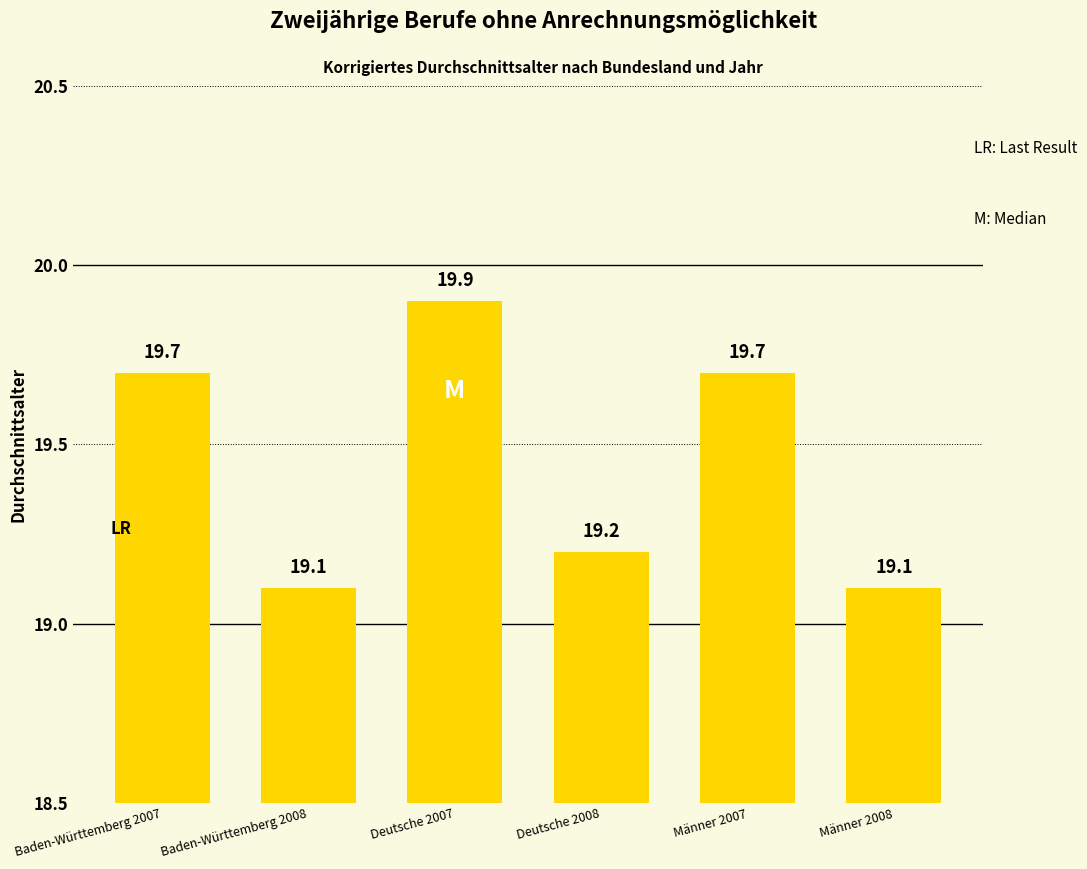

How many data points does each series have?

6